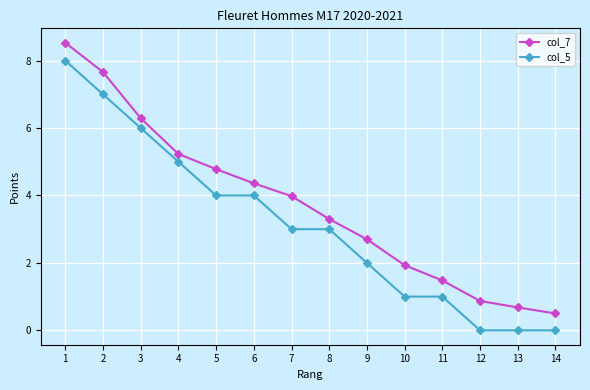

Is it true that col_7 equals 7.4 at 6?

False